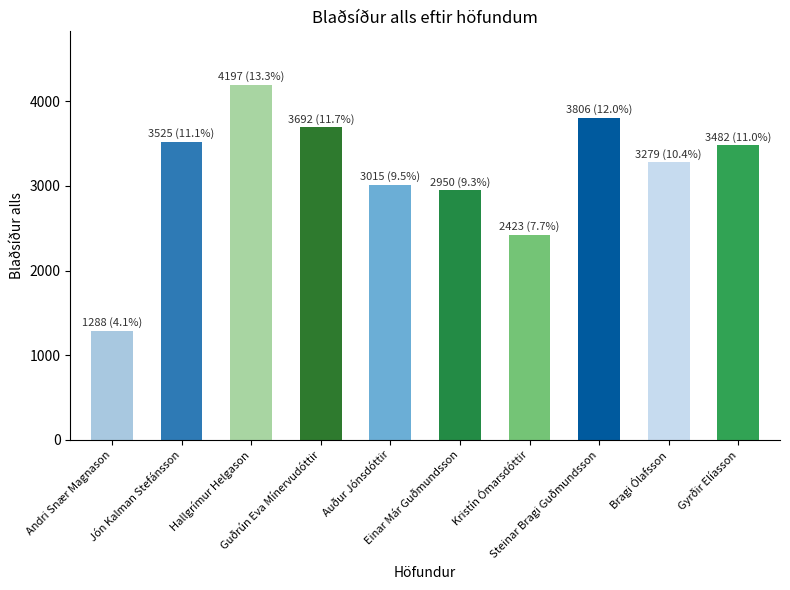

At which category does the chart reach its peak across all series?

Hallgrímur Helgason